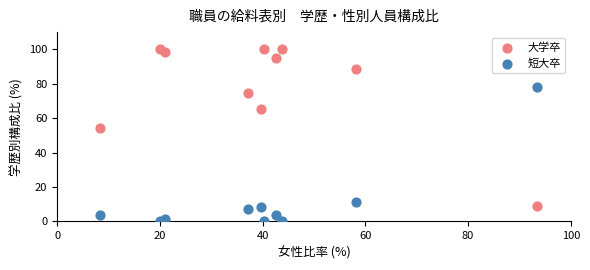

Across all data points, what is the range of Y values (max minus min)?

100.0